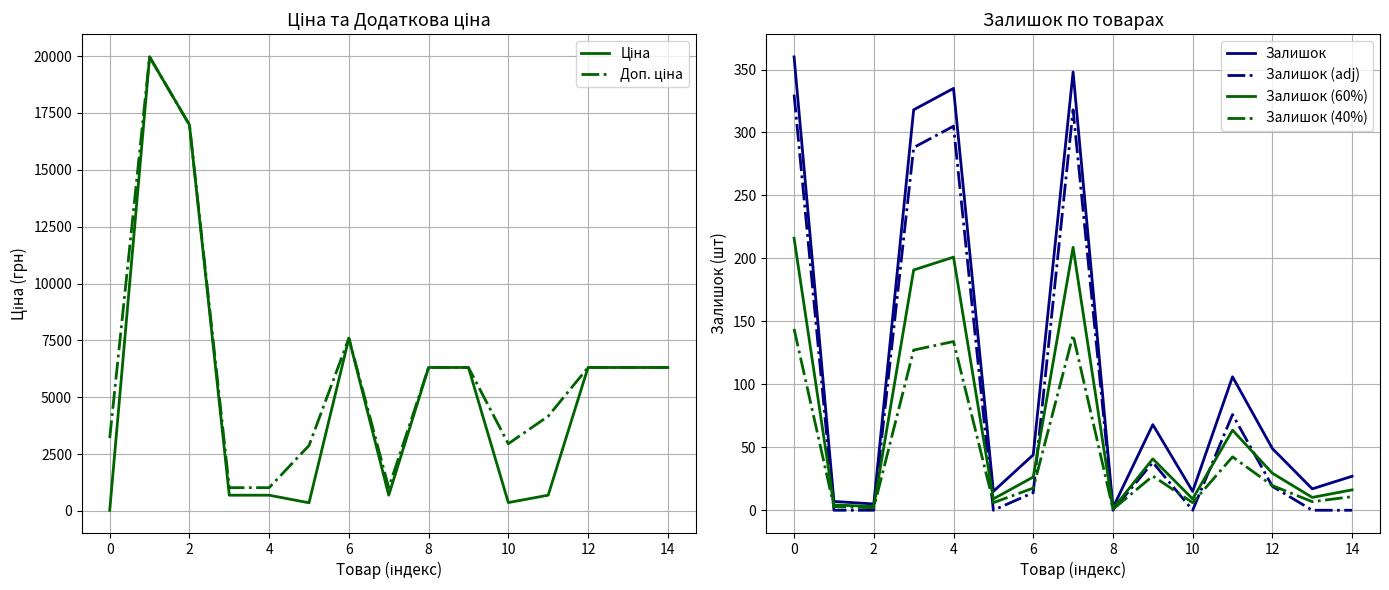

The Залишок series shows 17.4 at 12. True or false?

False